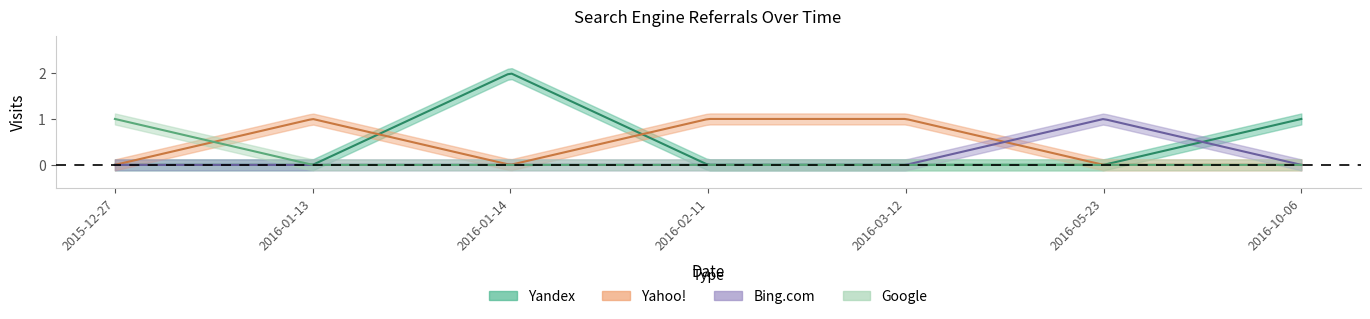

What is the difference between the maximum and minimum values in the Yahoo! series?

1